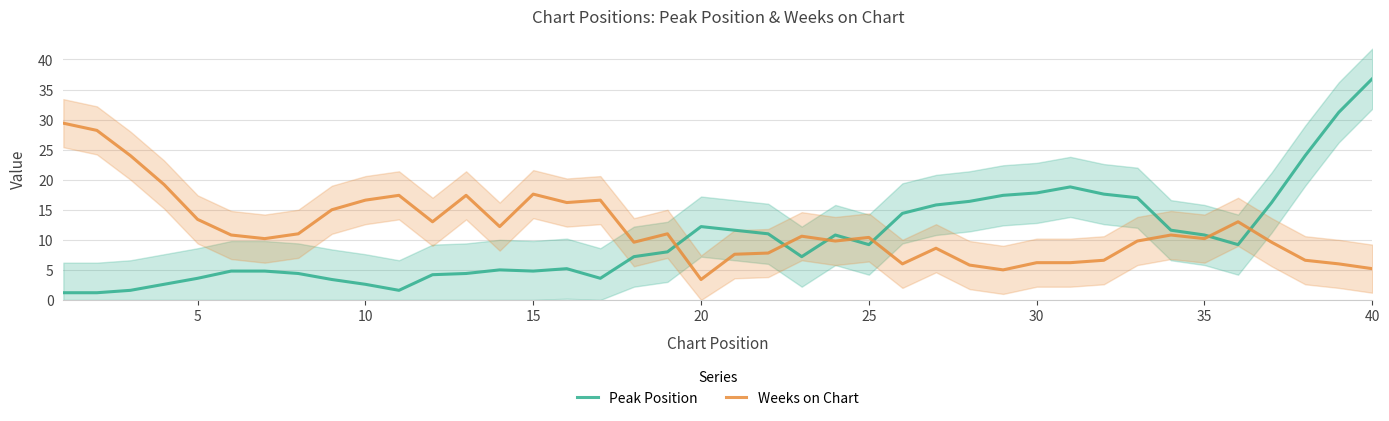

At which label does Peak Position reach its peak?

40